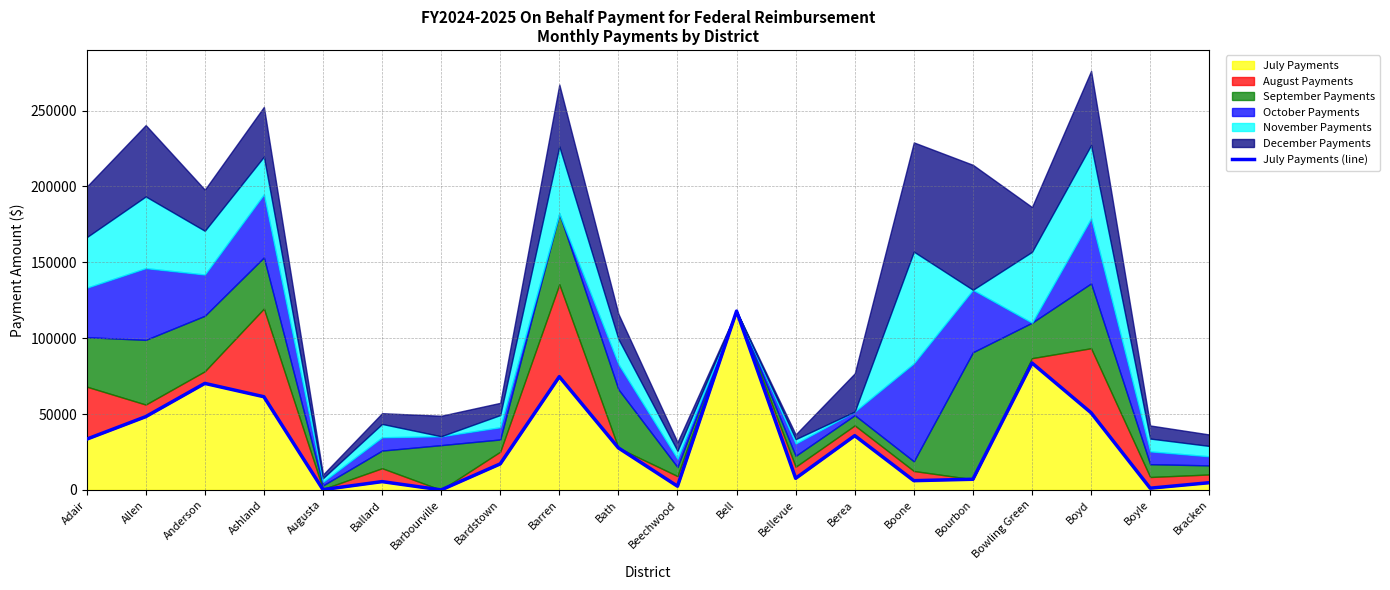

What is the value of the 3rd point from the left?

70194.4